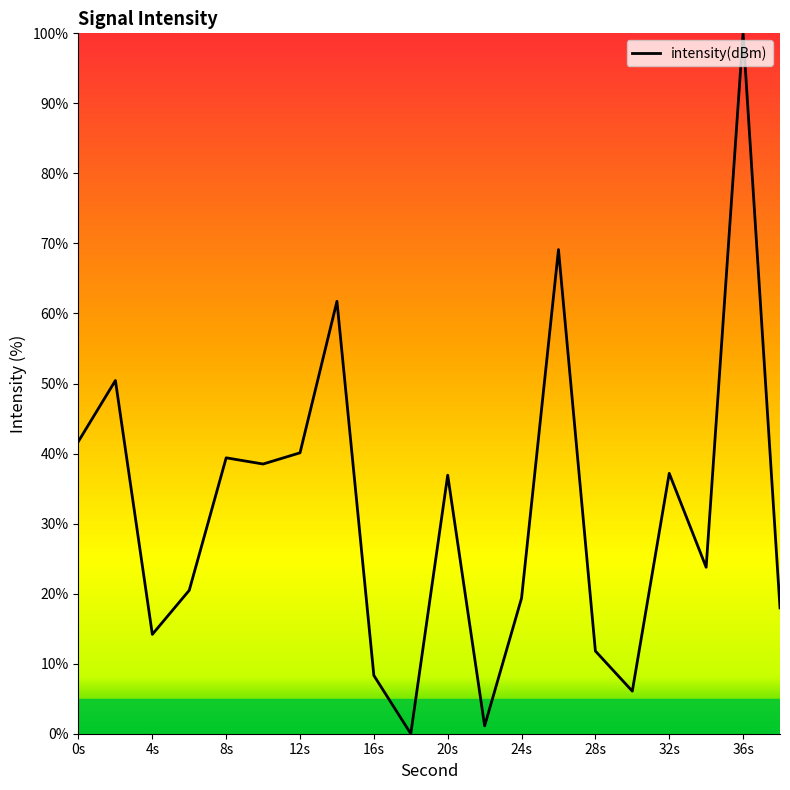

What is the maximum value shown in the chart?

100.0